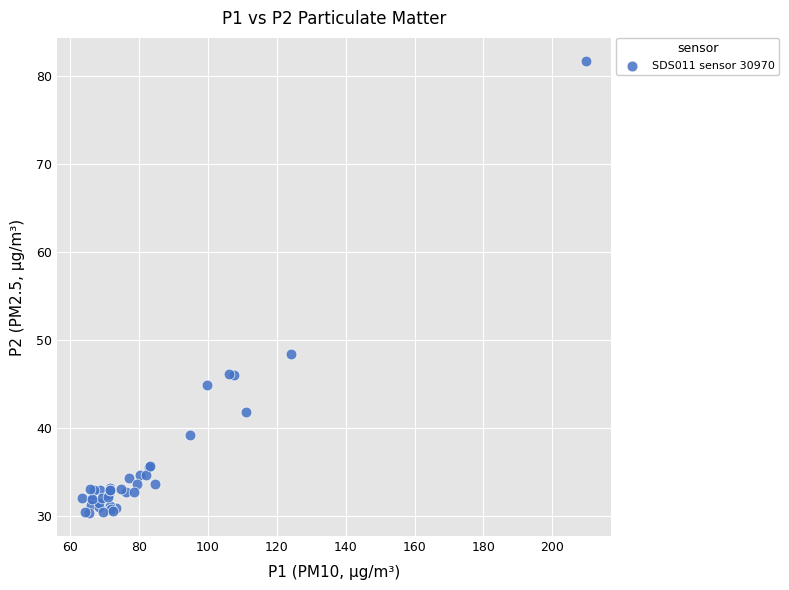

What Y value in the scatter plot is closest to 56?

48.4